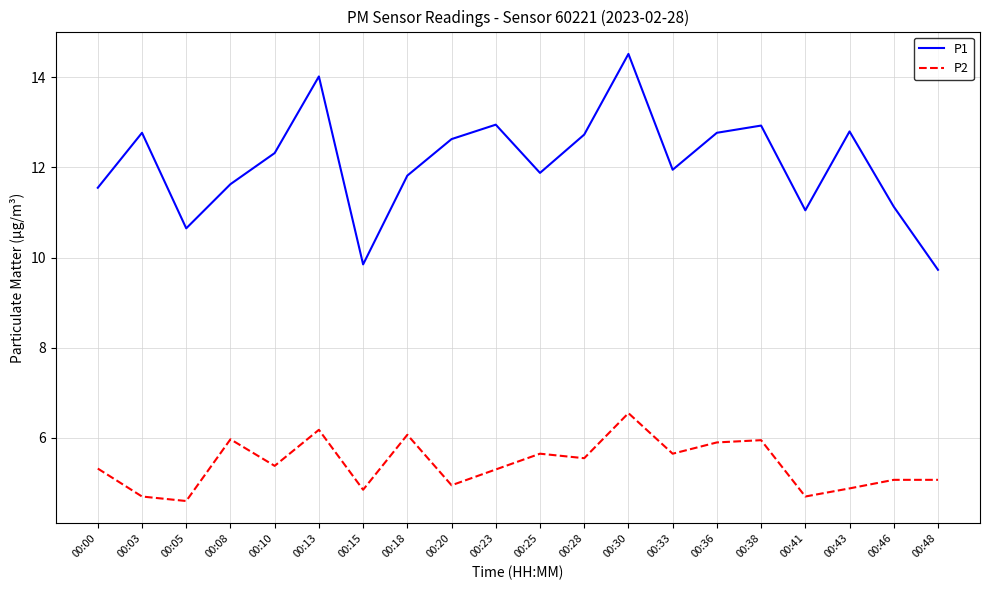

List the series in order of their peak value, lowest first.

P2, P1